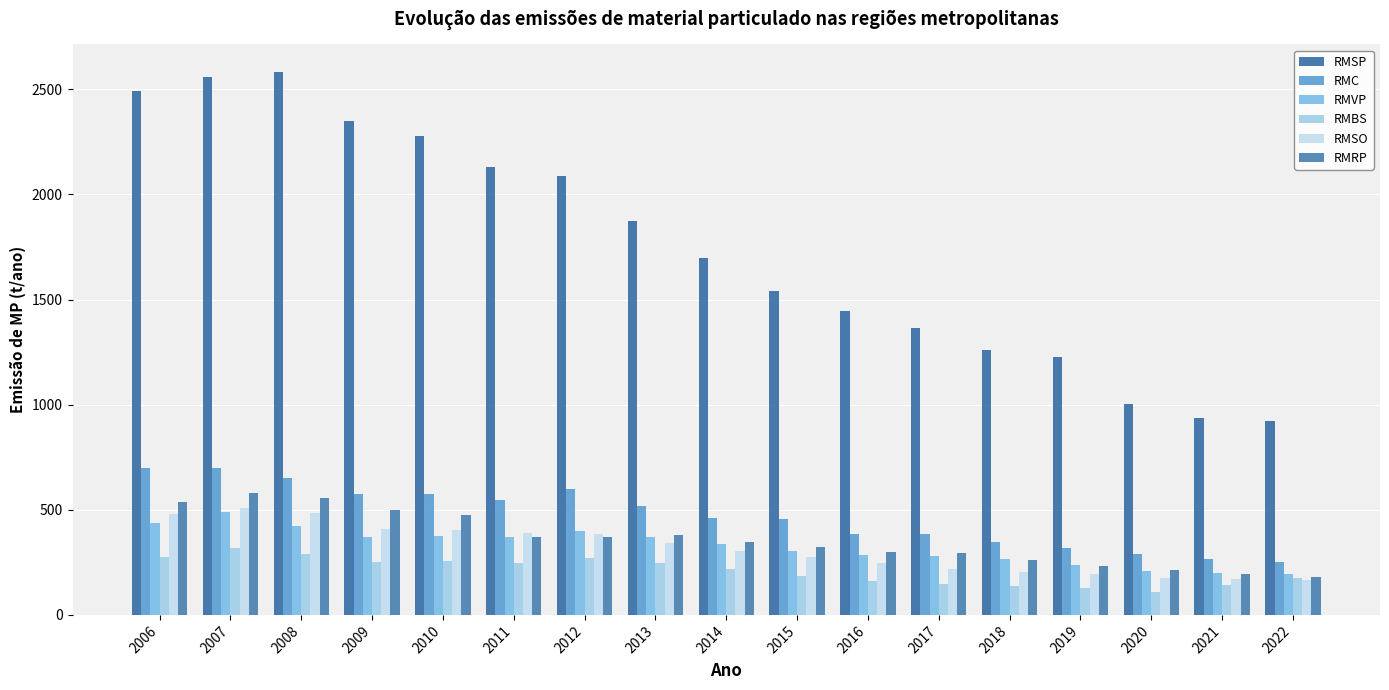

Are the bars horizontal?

No